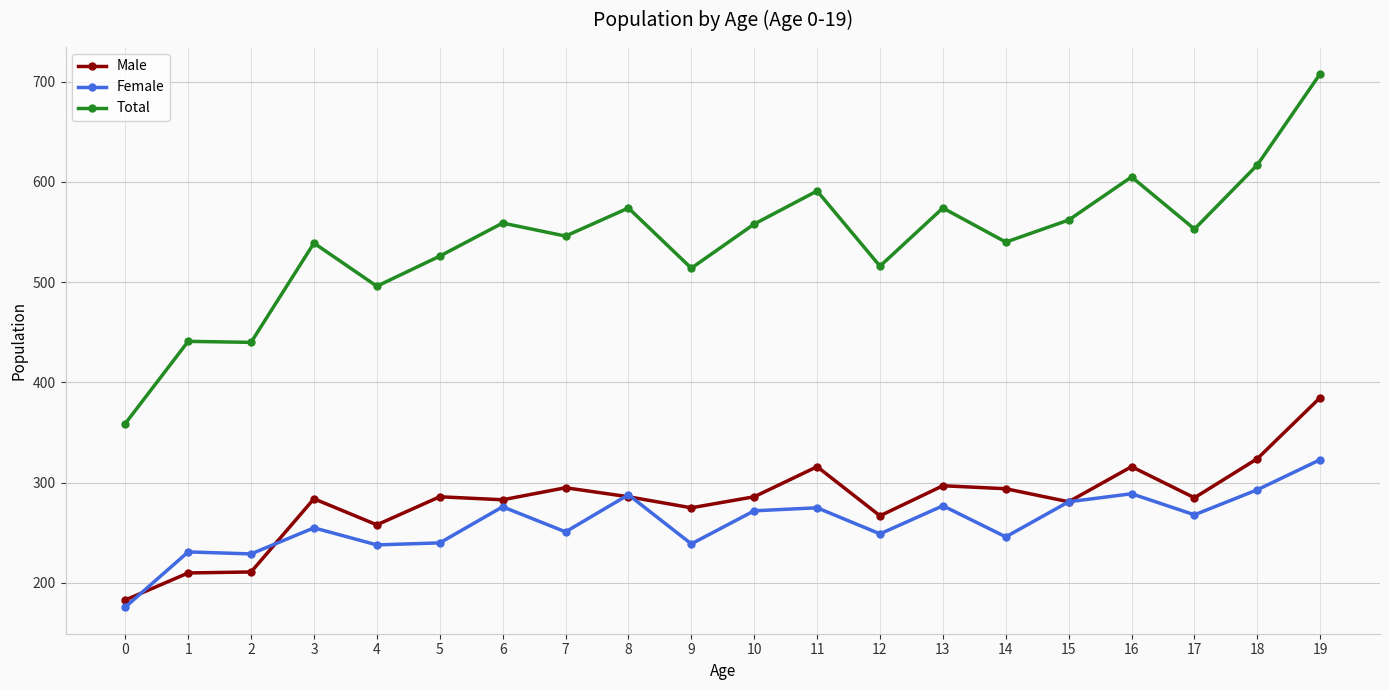

The value of Male at 1 is 210. True or false?

True